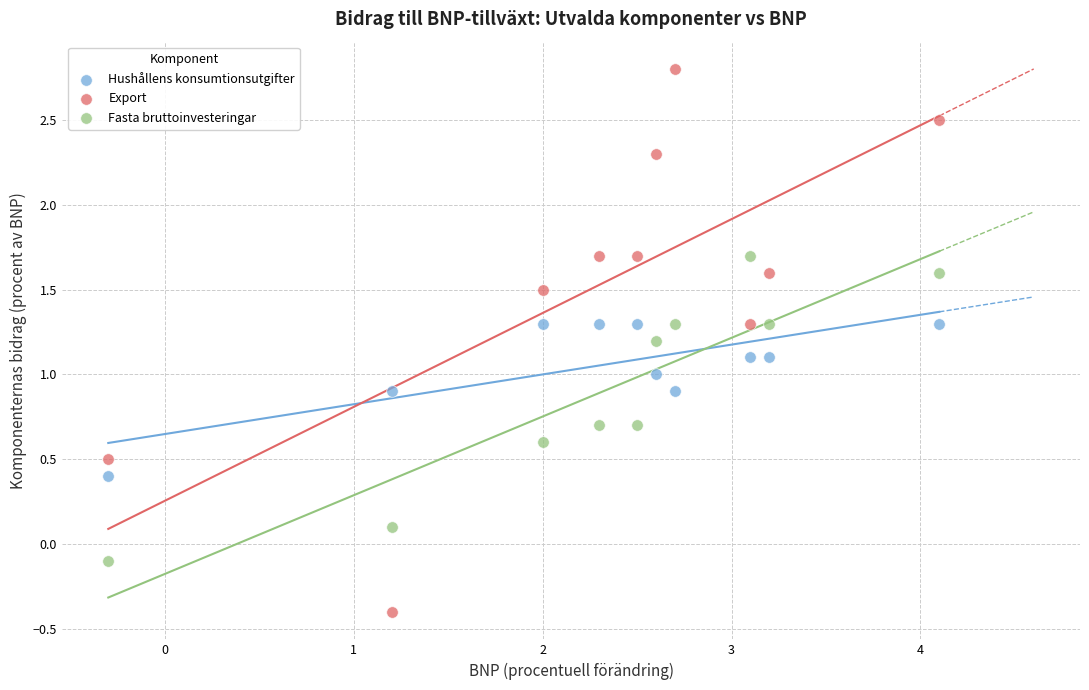

Across all data points, what is the range of X values (max minus min)?

4.4